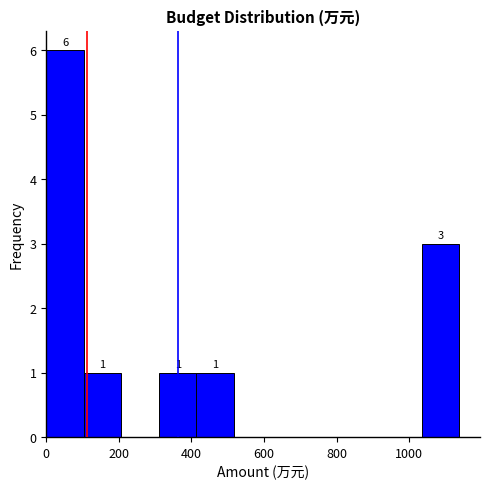

Over which range of the x-axis is the bar tallest?

0 to 100